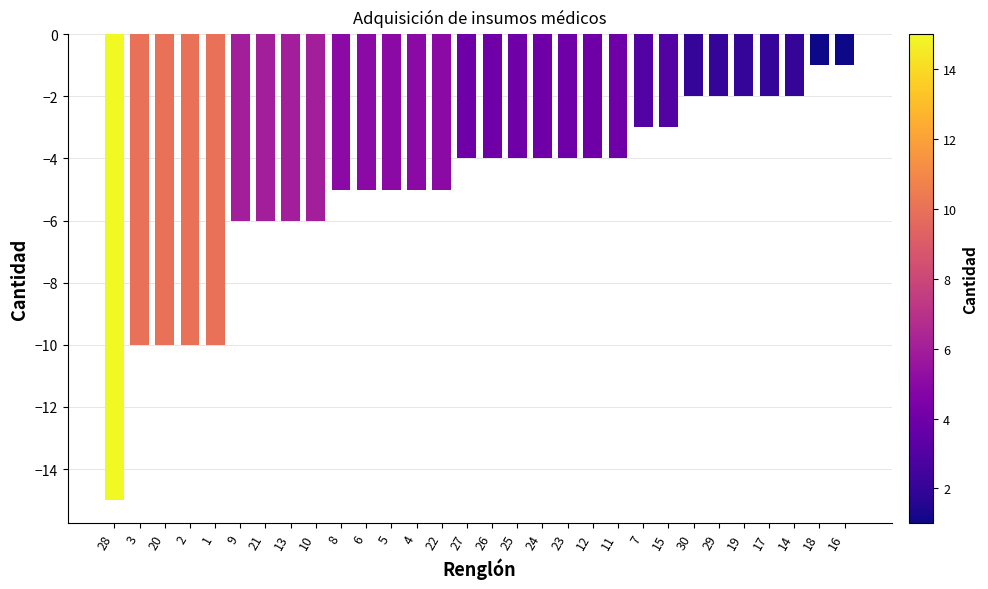

How many distinct data groups are displayed?

1